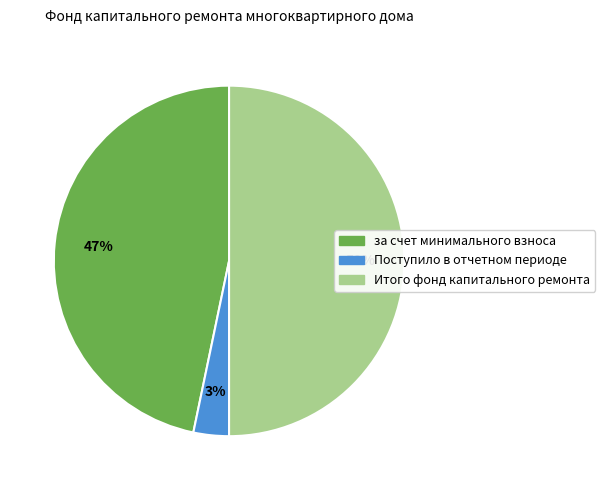

Count the number of slices in the pie.

3